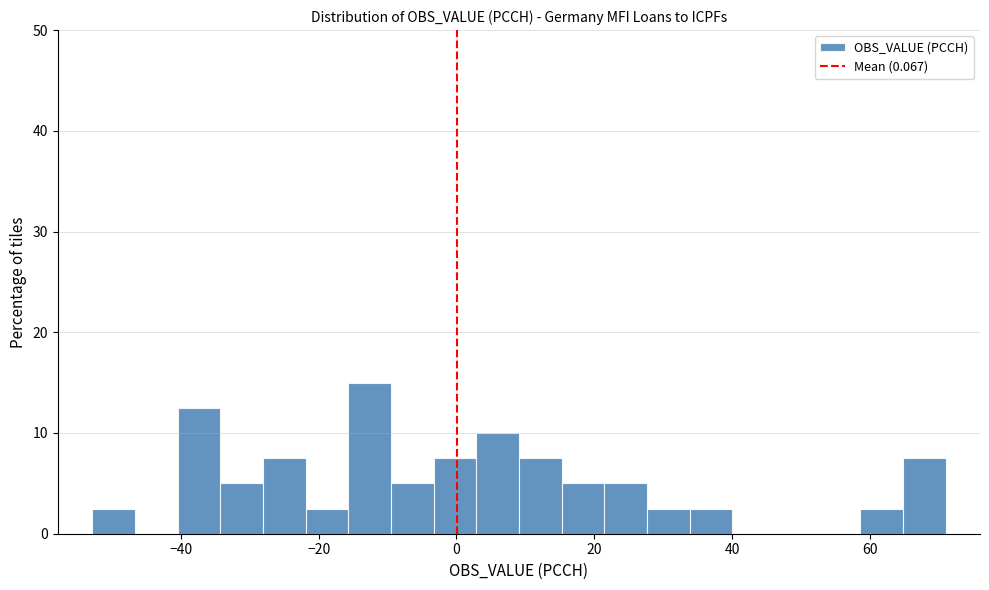

Read against the x-axis, roughly where is the centre of the tallest bar?

-12